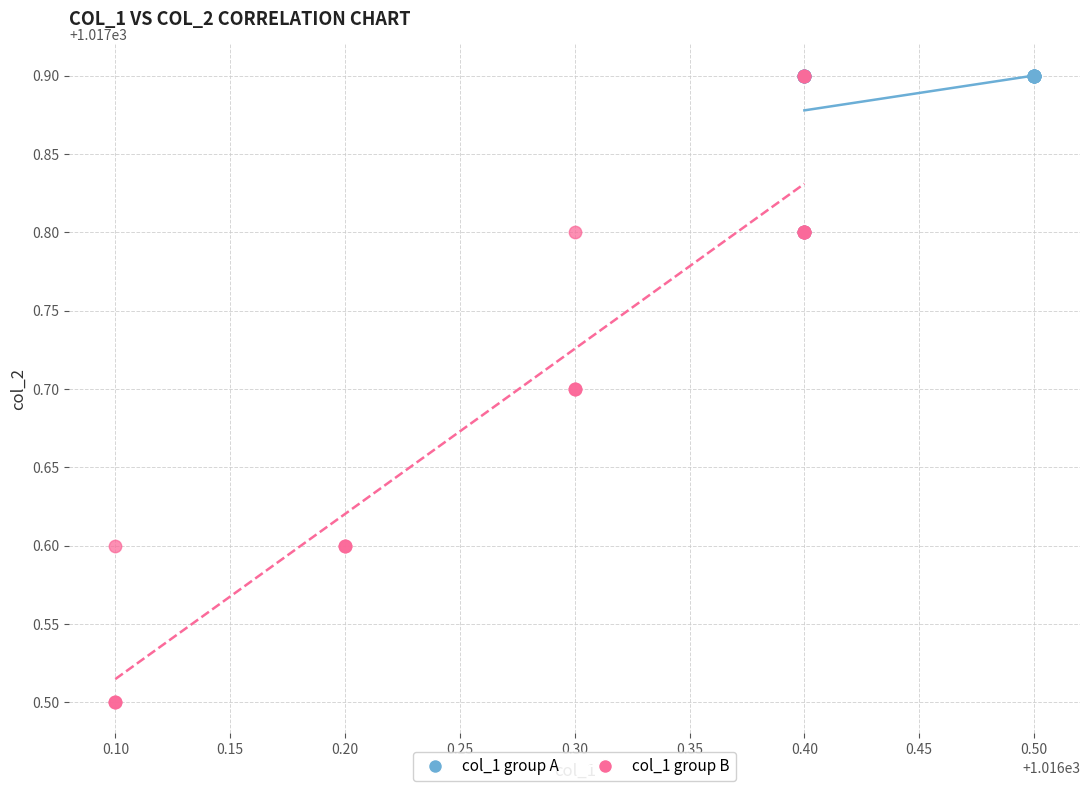

Which series has the widest spread of Y values?

col_1 group B